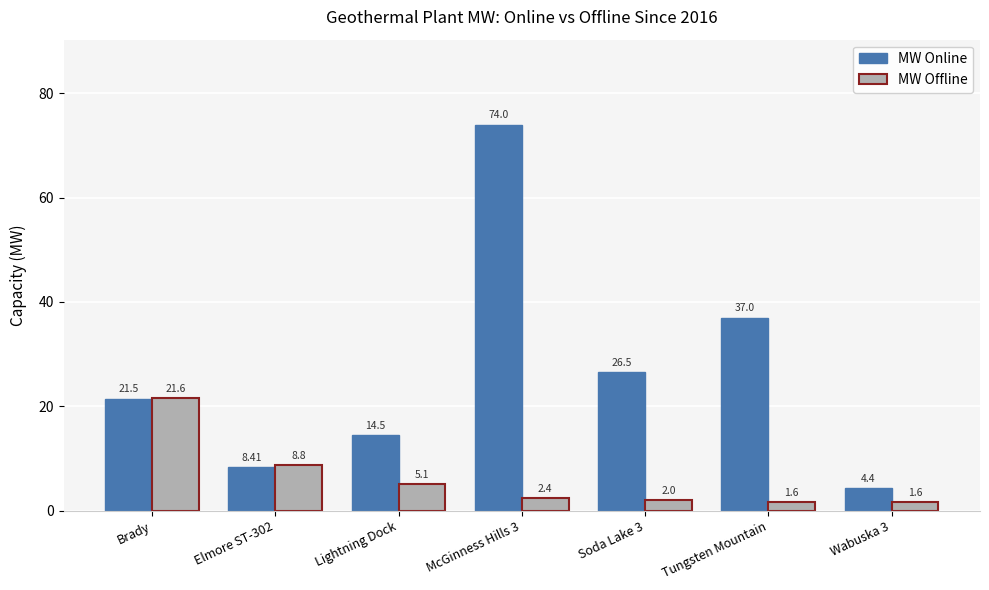

What is the sum of all MW Online values?

186.3